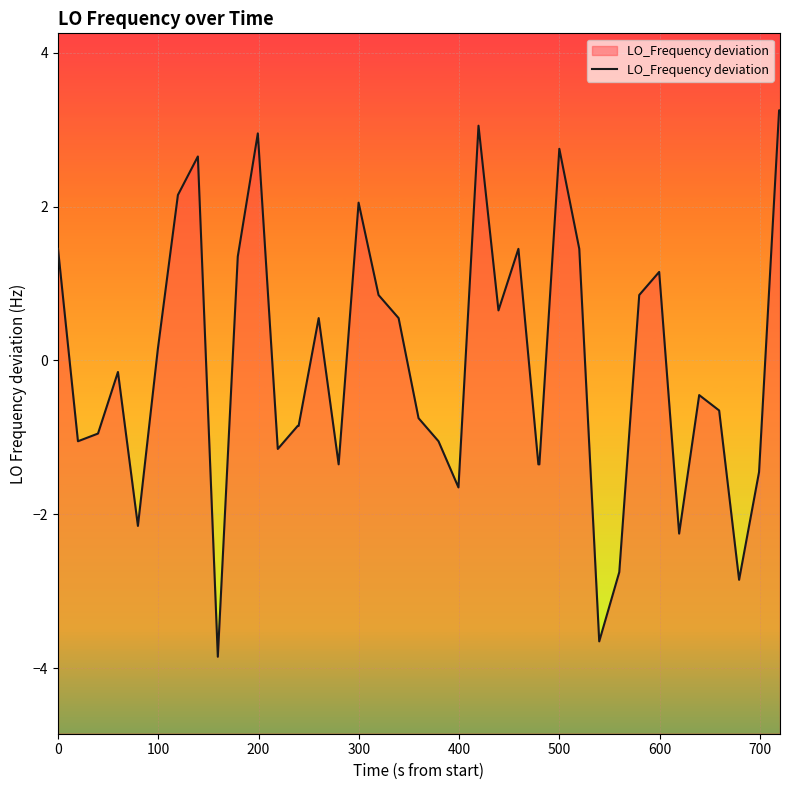

Reading left to right, list all the values displayed in this chart.

1.4	-1.1	-0.9	-0.1	-2.1	0.1	2.1	2.6	-3.9	1.4	2.9	-1.1	-0.9	-0.9	0.6	-1.4	2.1	0.9	0.6	-0.8	-1.1	-1.6	3.1	0.6	1.4	-1.4	-1.4	2.8	1.4	-3.6	-2.8	0.9	1.1	-2.2	-0.4	-0.6	-2.9	-1.4	3.2	3.2